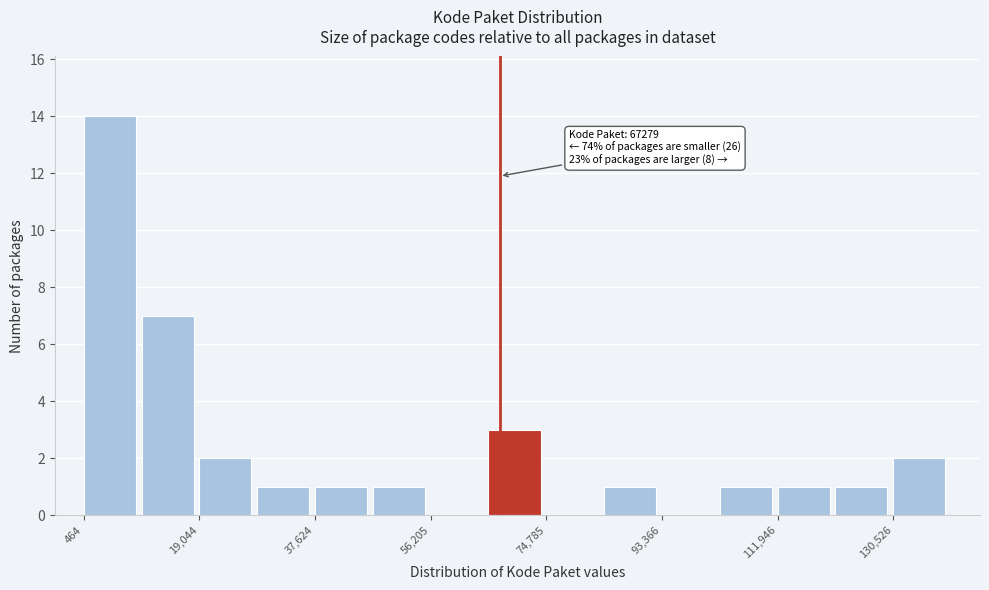

Which range on the x-axis has the tallest bar?

0 to 10000